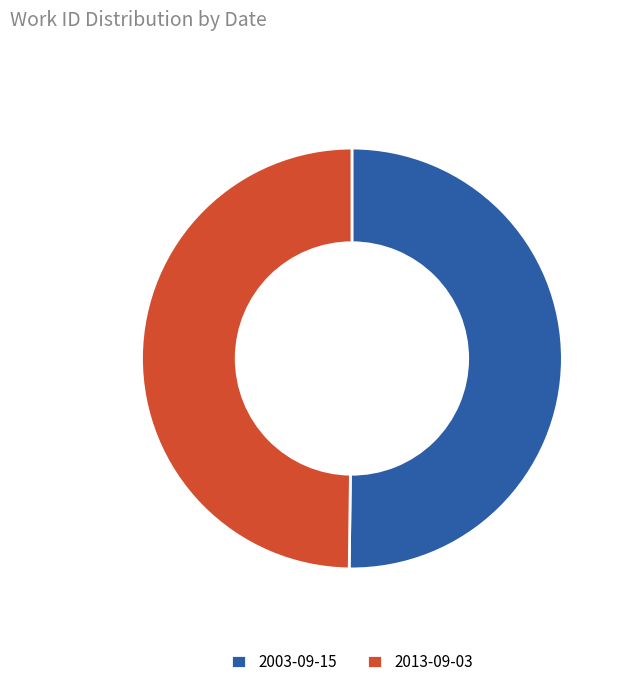

Approximately how many times larger is the value at 2013-09-03 compared to 2003-09-15?

1.0